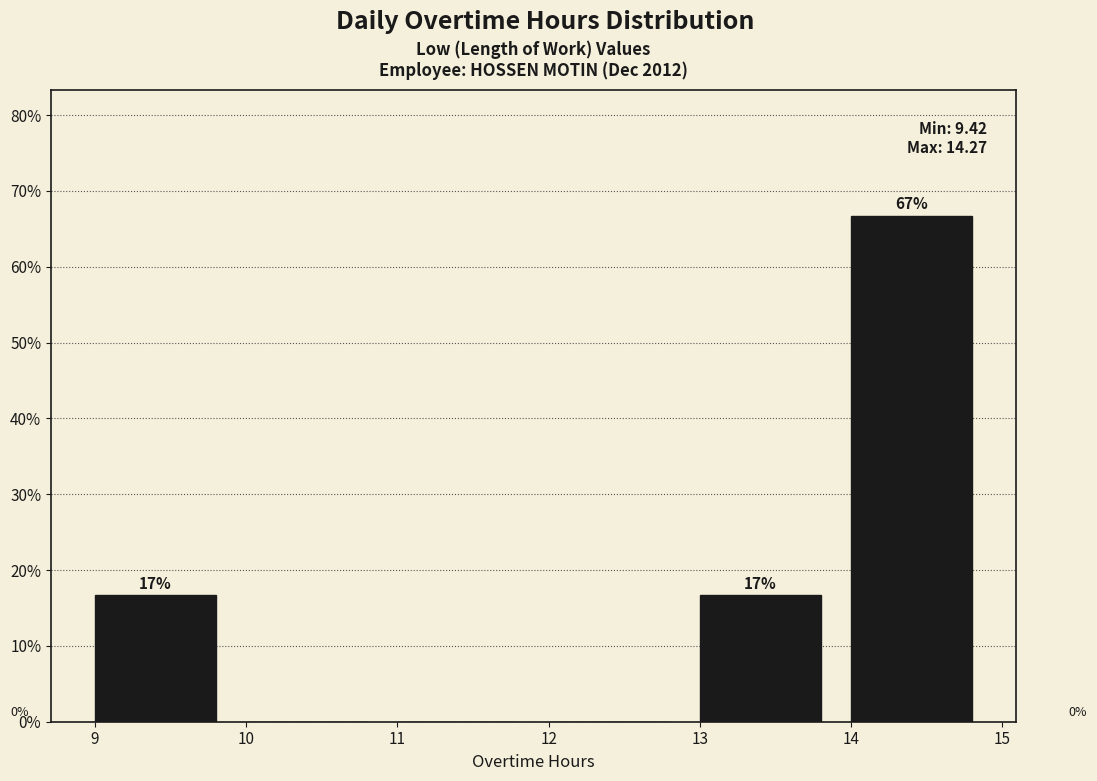

Which range on the x-axis has the tallest bar?

14 to 15